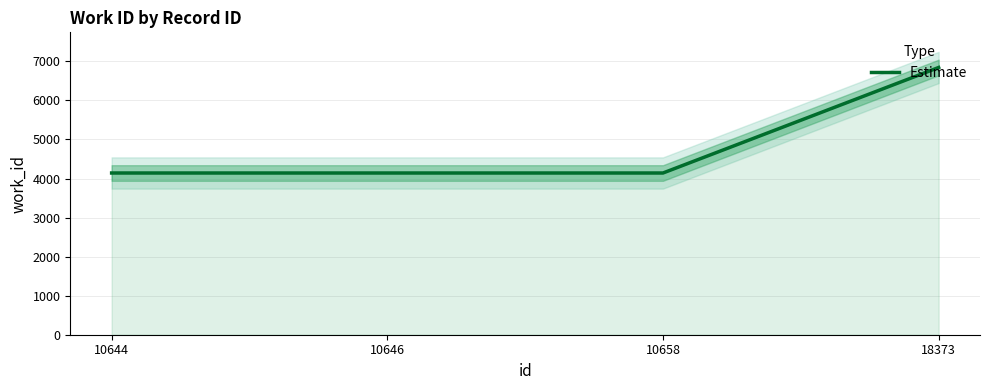

List the labels in order of value, largest first.

18373, 10644, 10646, 10658